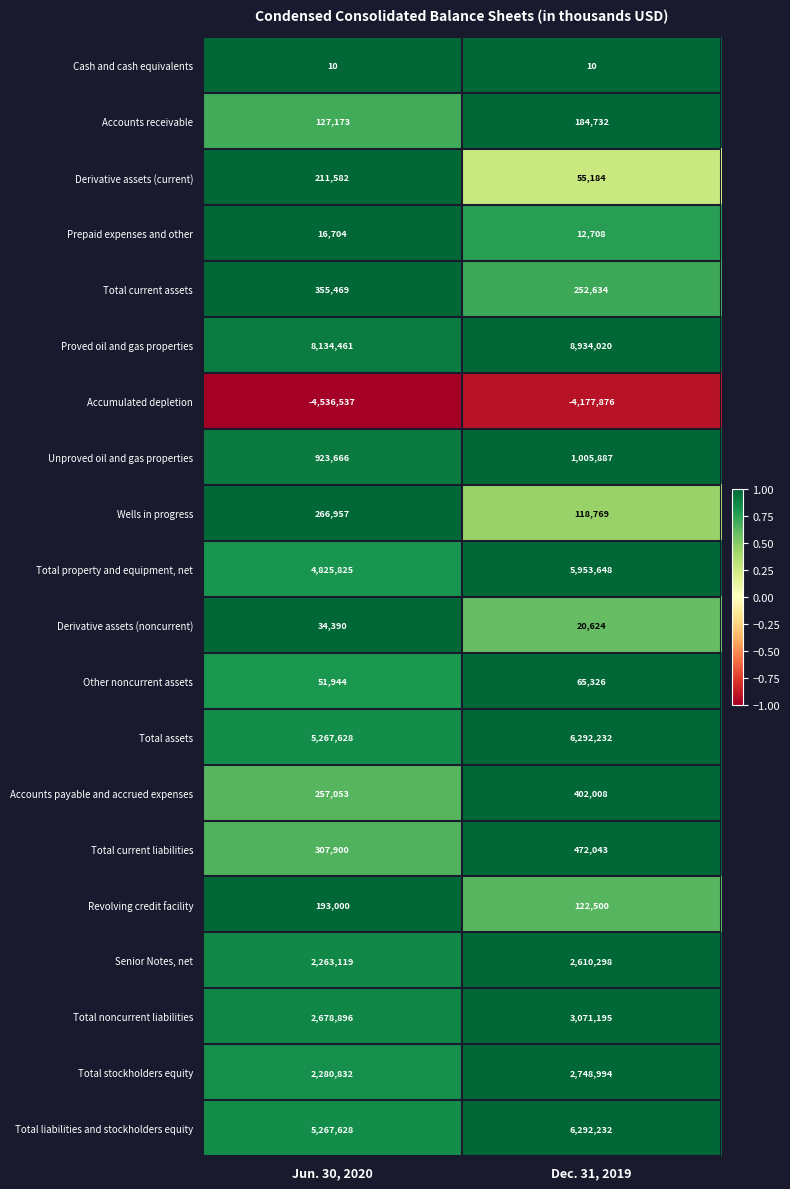

How many distinct data groups are displayed?

20